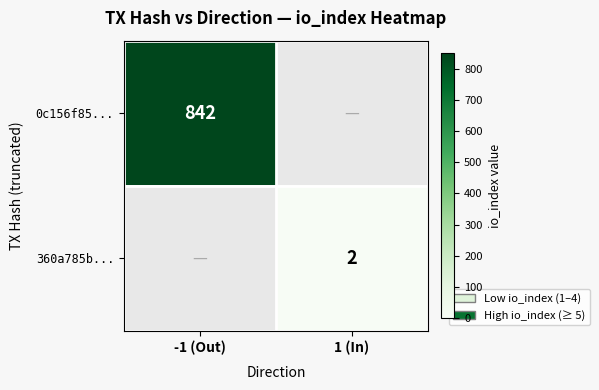

Is it true that 0c156f85... equals 842 at -1 (Out)?

True